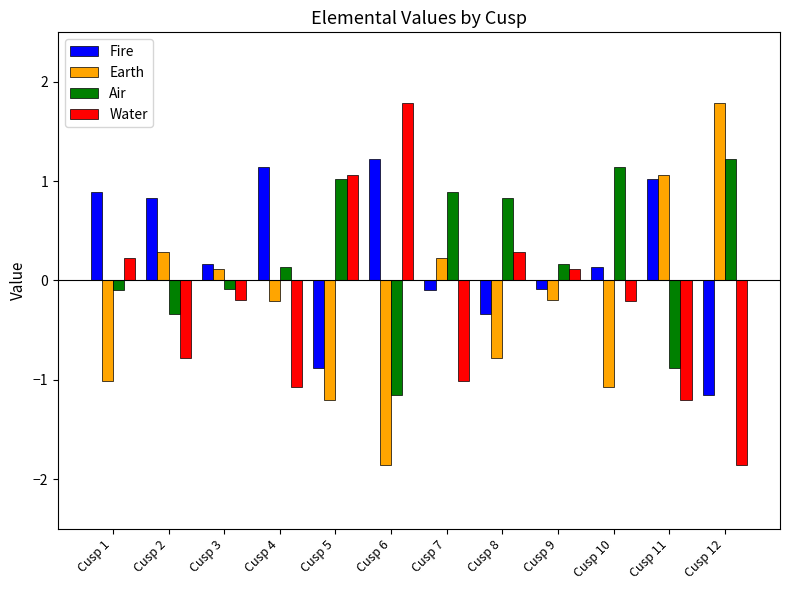

What is the maximum value shown in the chart?

1.8